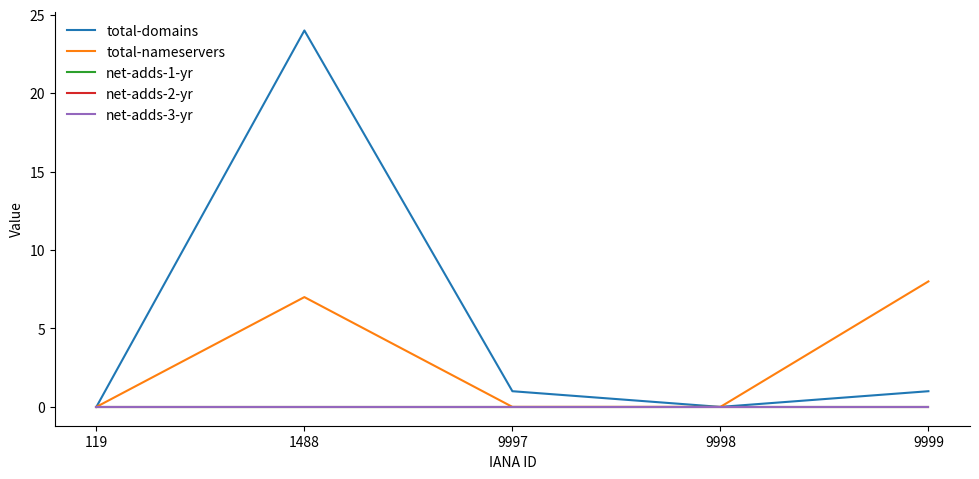

How many lines are shown in the chart?

5